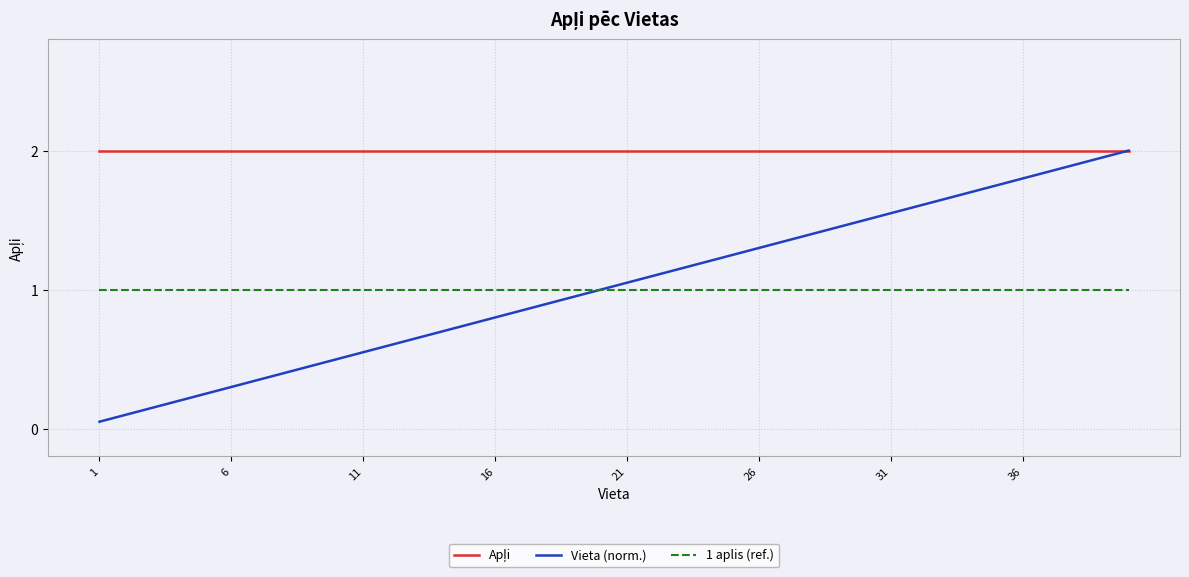

Which series has the largest range (max minus min)?

Vieta (norm.)